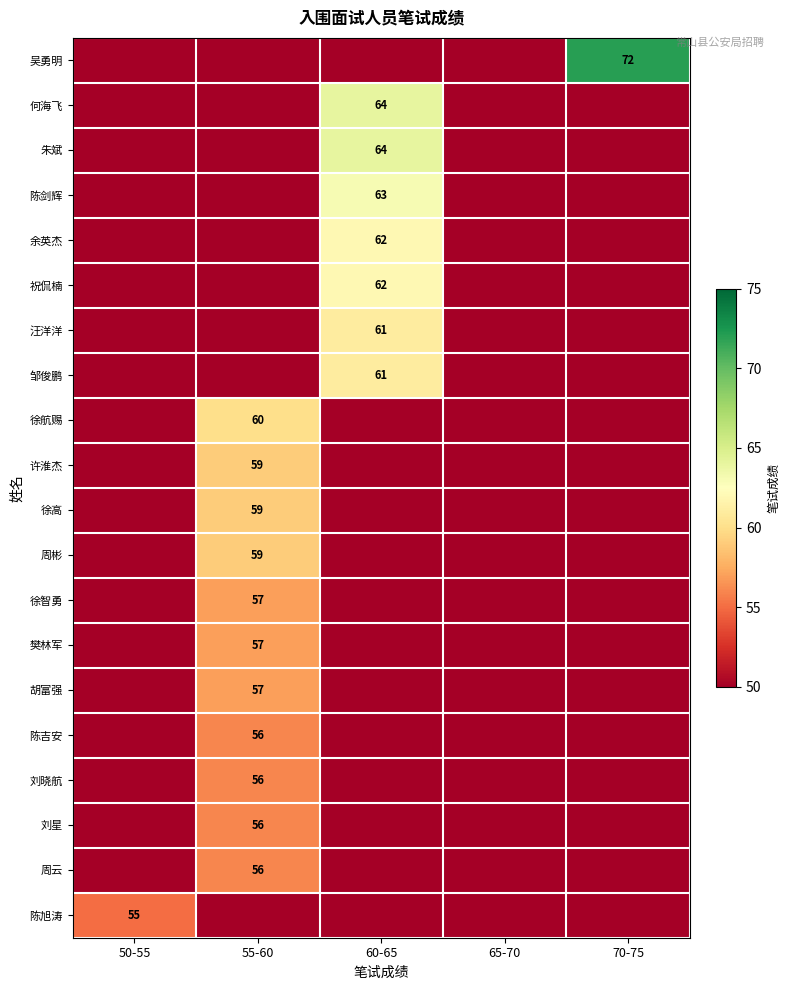

Rank the series by their maximum value, from lowest to highest.

陈旭涛, 陈吉安, 刘晓航, 刘星, 周云, 徐智勇, 樊林军, 胡富强, 许淮杰, 徐高, 周彬, 徐航赐, 汪洋洋, 邹俊鹏, 余英杰, 祝侃楠, 陈剑辉, 何海飞, 朱斌, 吴勇明